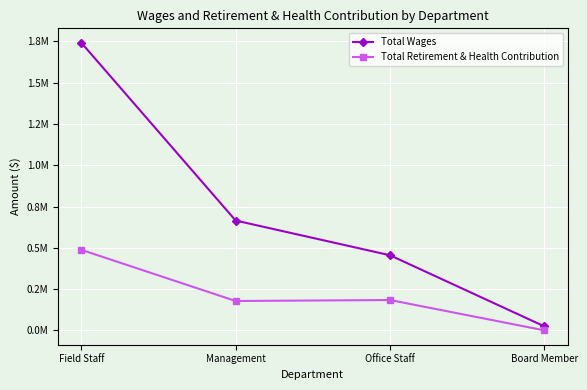

What is the label of the 2nd point from the left?

Management